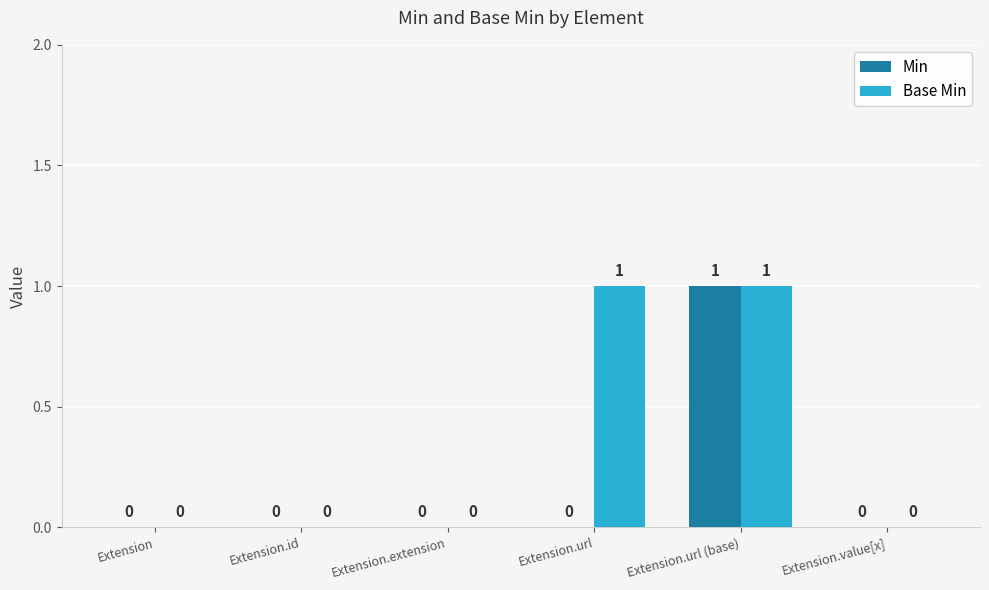

Which category has the highest value in the Min series?

Extension.url (base)